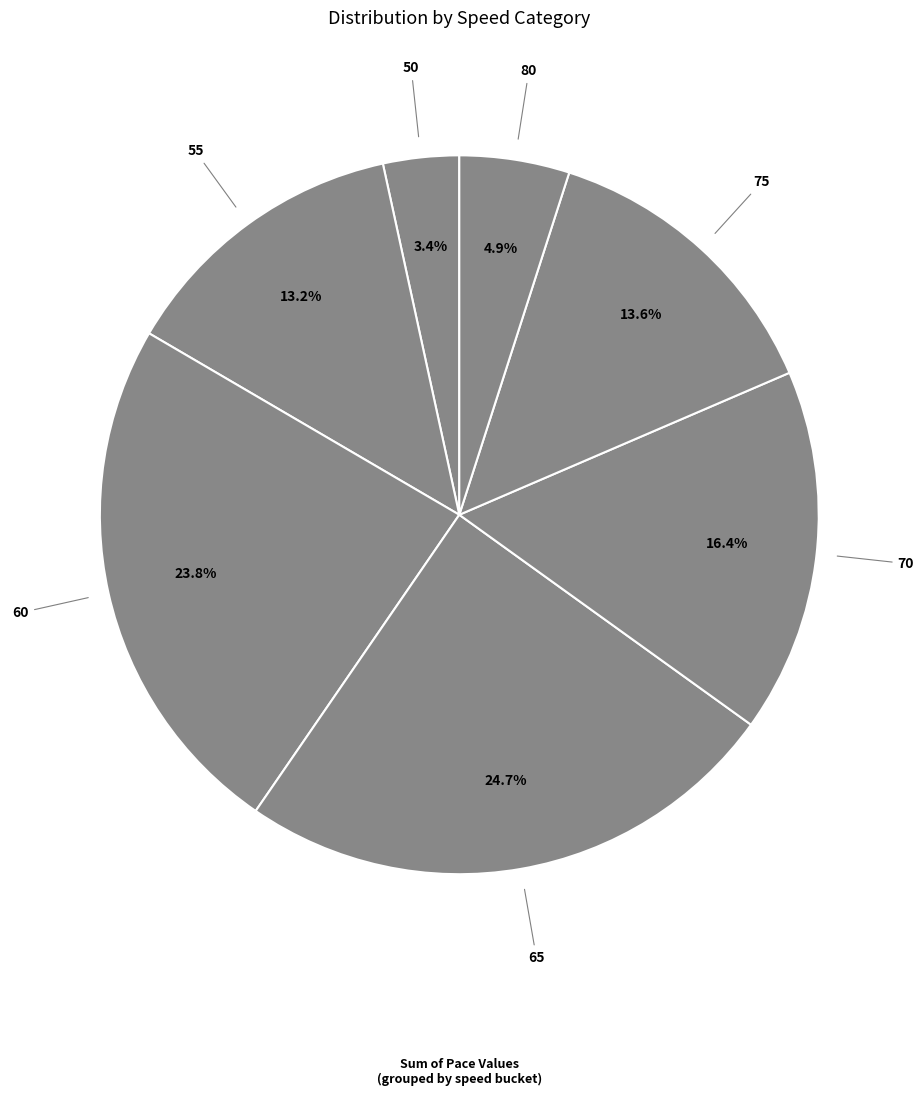

Approximately how many times larger is the value at 80 compared to 75?

0.4